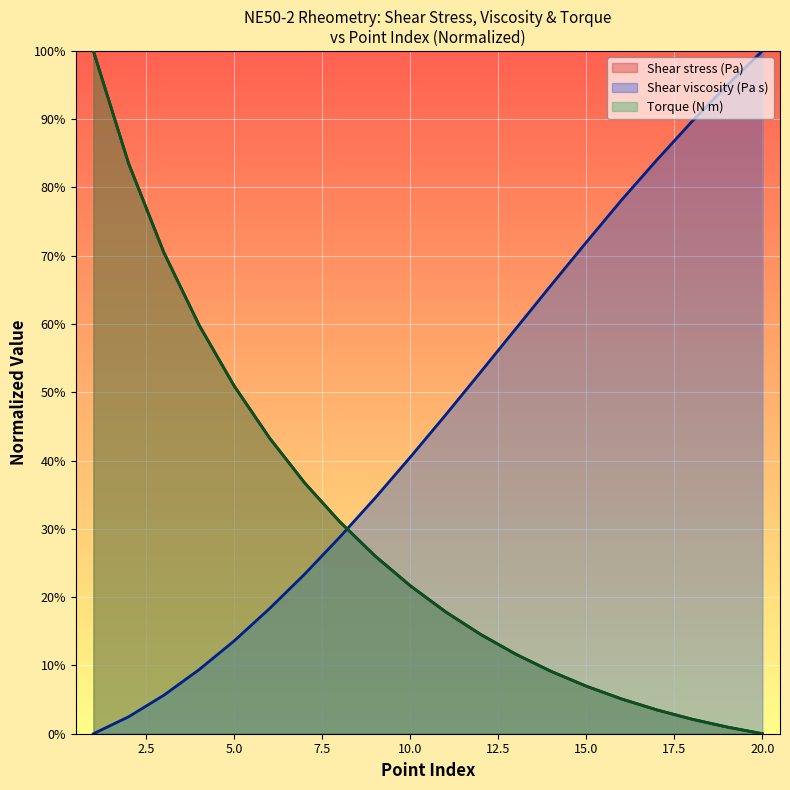

Which category has the lowest value across all series?

20